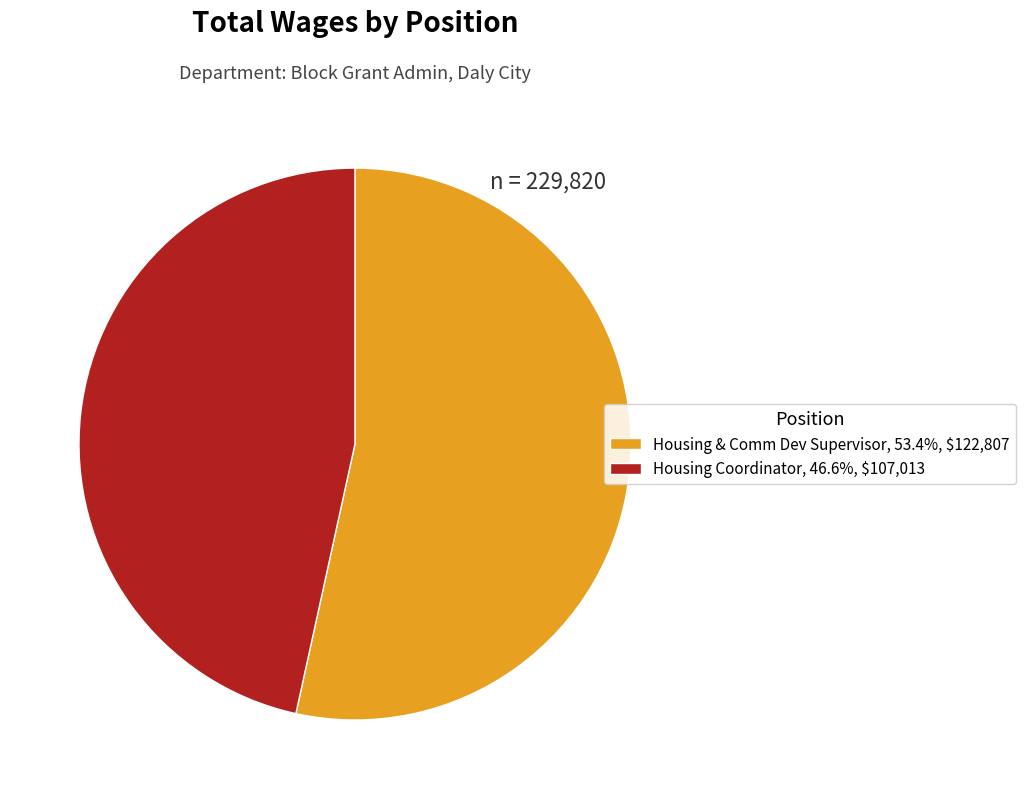

Is Housing Coordinator, 46.6%, $107,013 the majority of the pie?

No